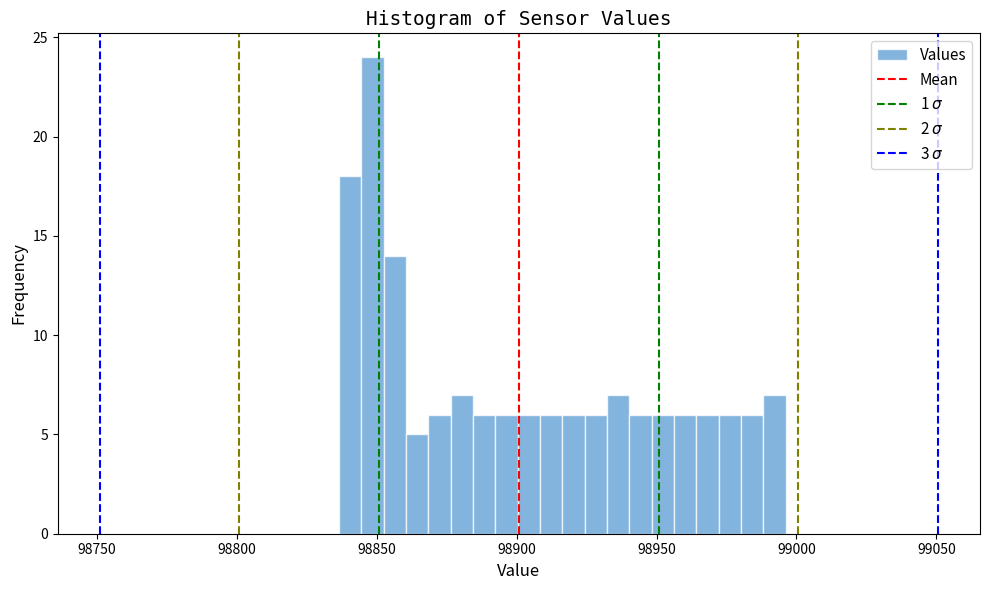

Read against the x-axis, roughly where is the centre of the tallest bar?

98850